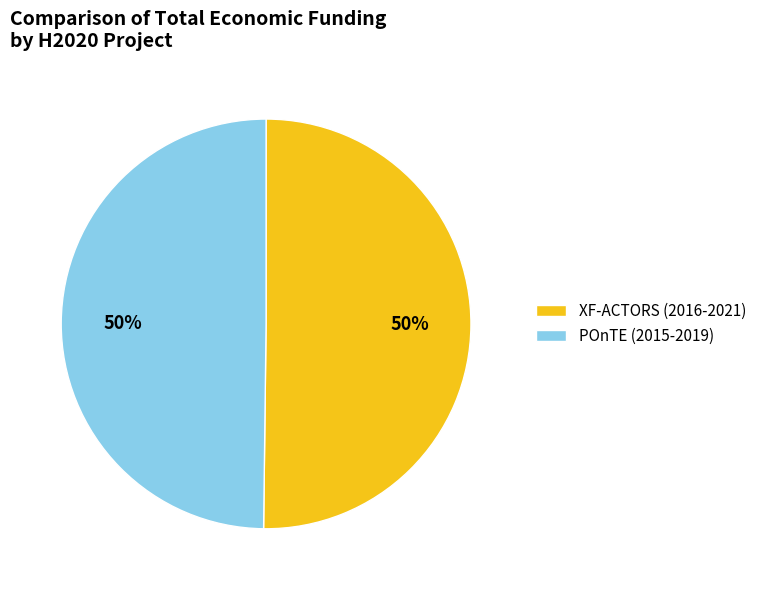

Approximately how many times larger is the value at XF-ACTORS (2016-2021) compared to POnTE (2015-2019)?

1.0